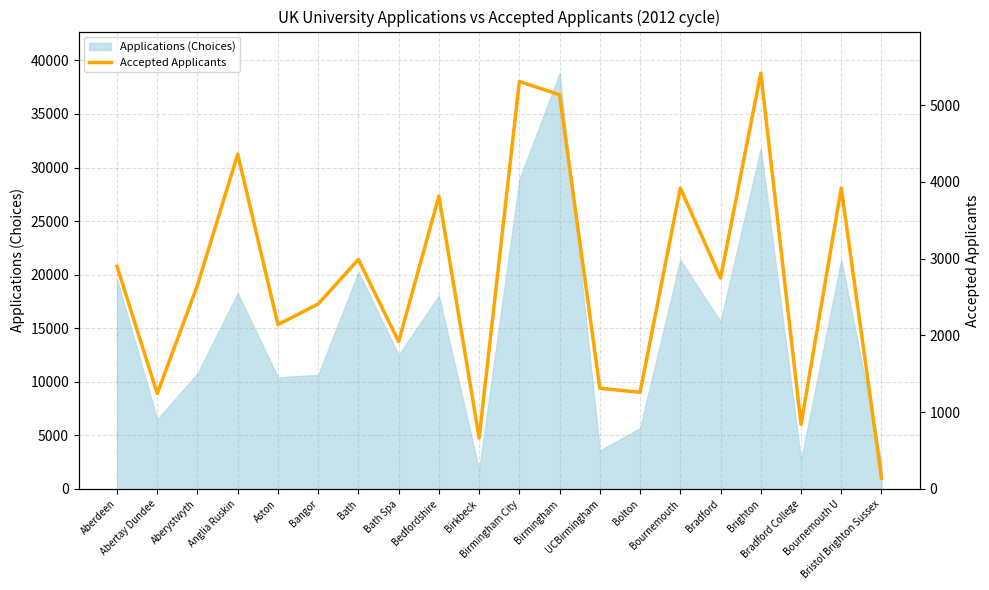

What is the sum of all values?

55098